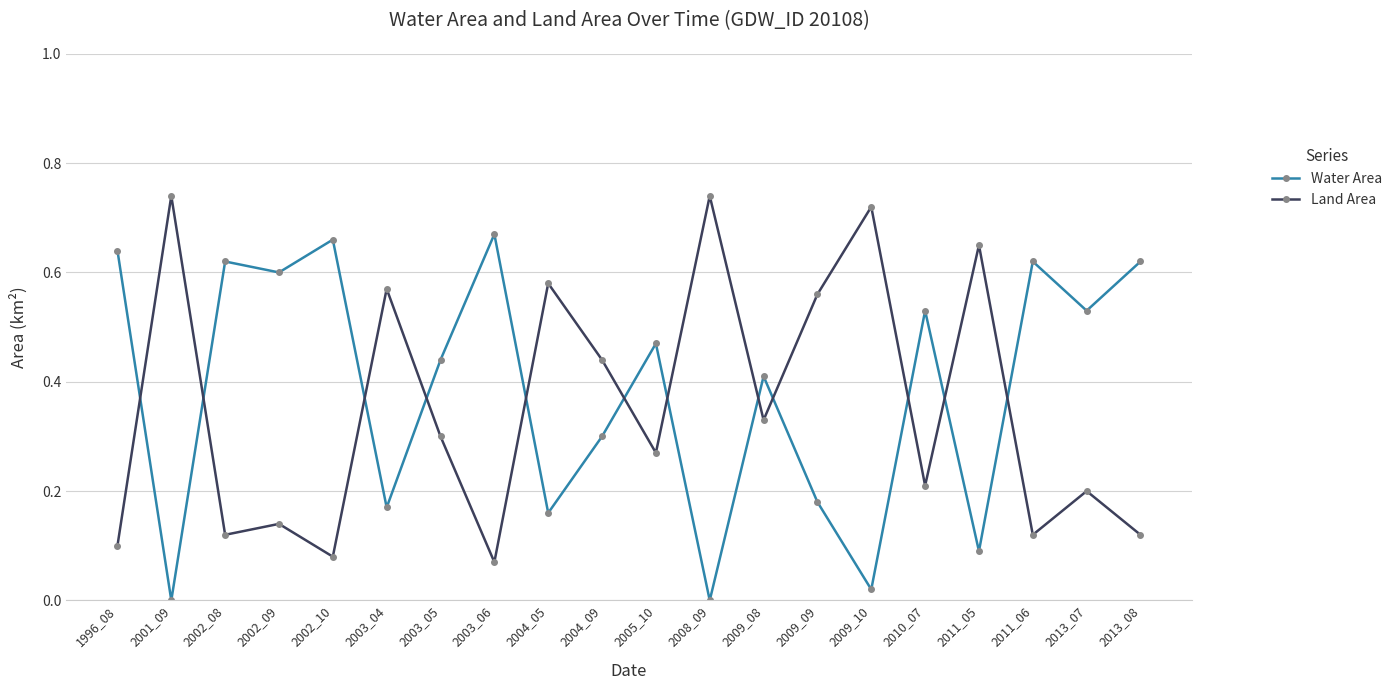

What are all the series names shown in the legend?

Water Area, Land Area